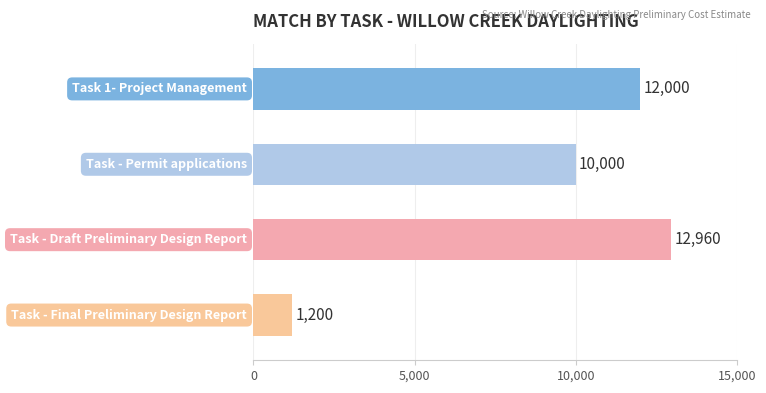

What is the average value?

9040